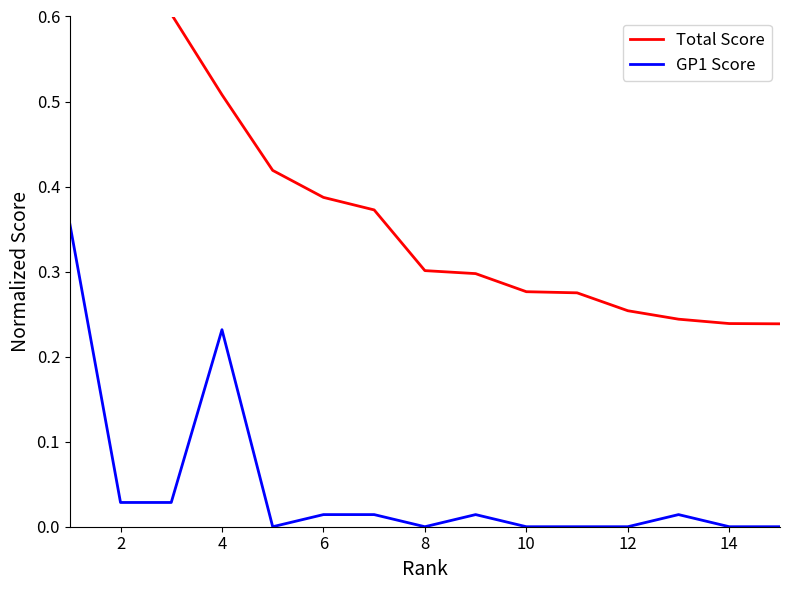

True or false: GP1 Score has a value of -0.2 at 12.

False